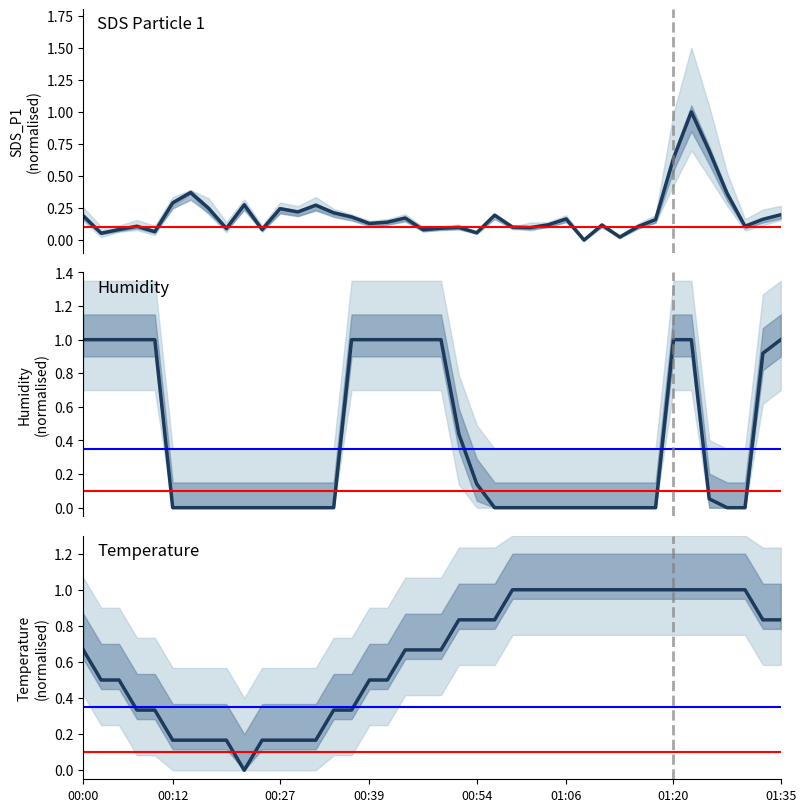

True or false: Temp has a value of 0.0 at 9.

True